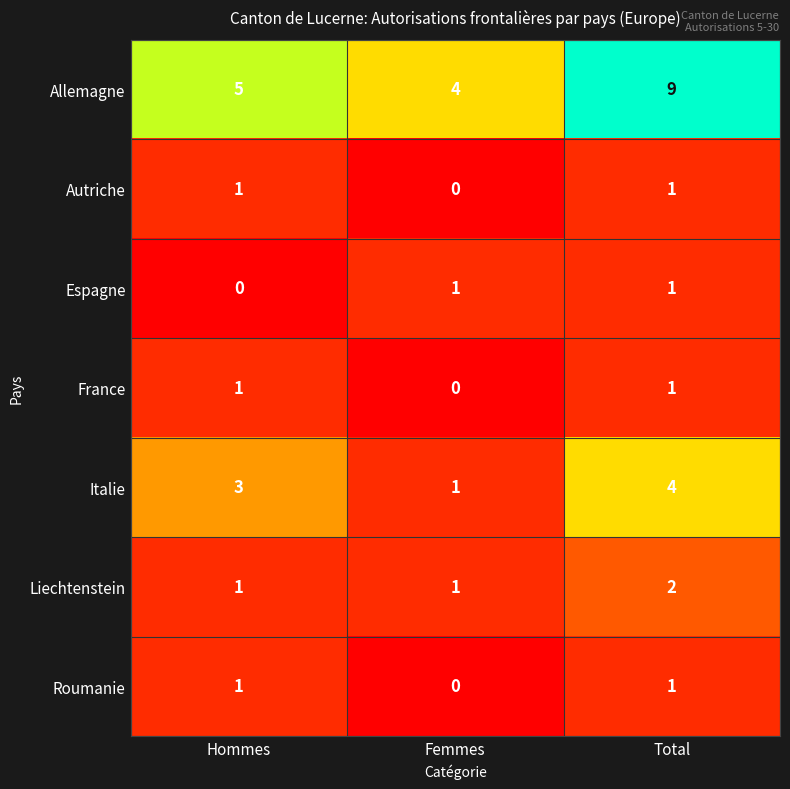

The Allemagne series shows 6 at Femmes. True or false?

False